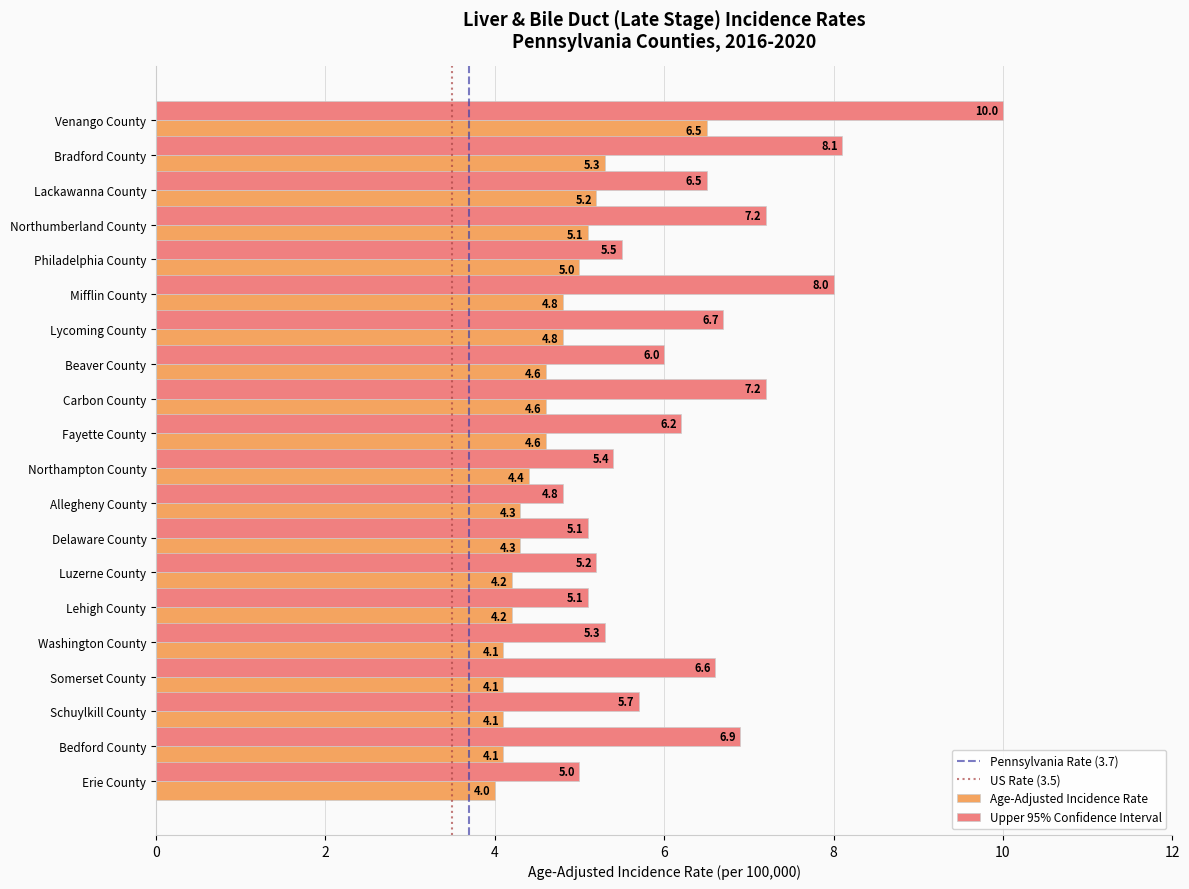

What is the greatest value displayed?

10.0